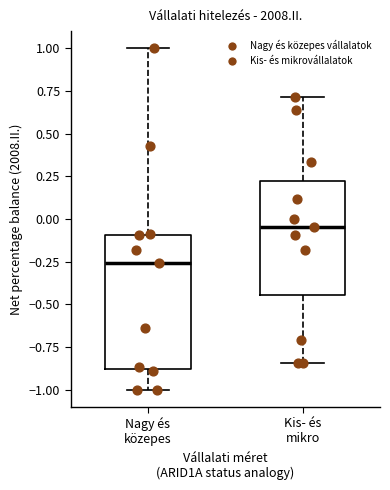

Which box is the tallest, from its lower edge to its upper edge?

Nagy és közepes